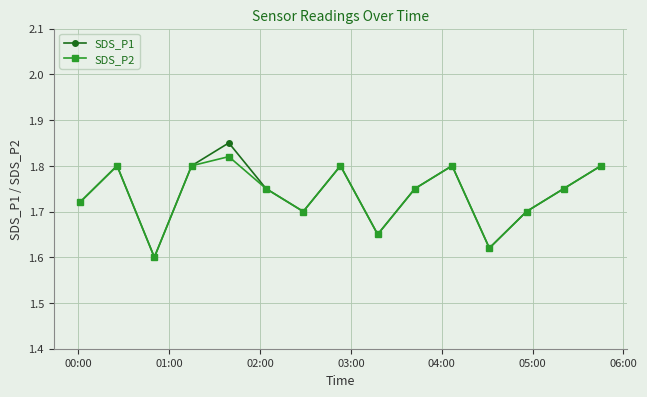

List the series in order of their peak value, highest first.

SDS_P1, SDS_P2